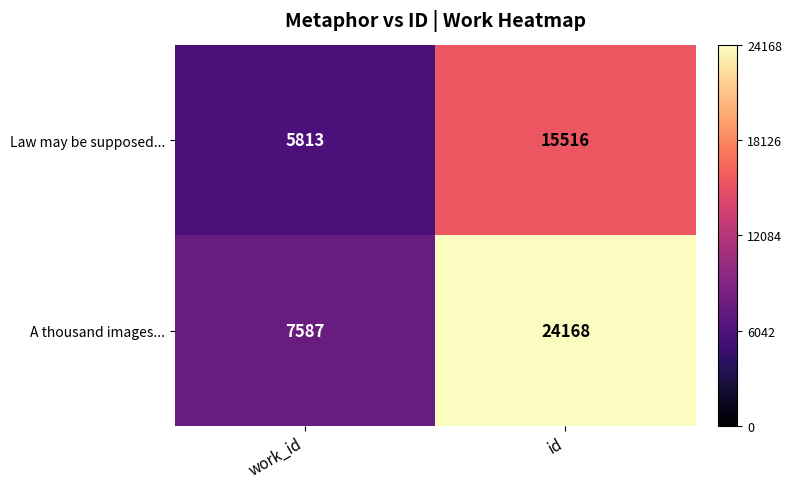

How many data points in Law may be supposed... are less than 15516?

1